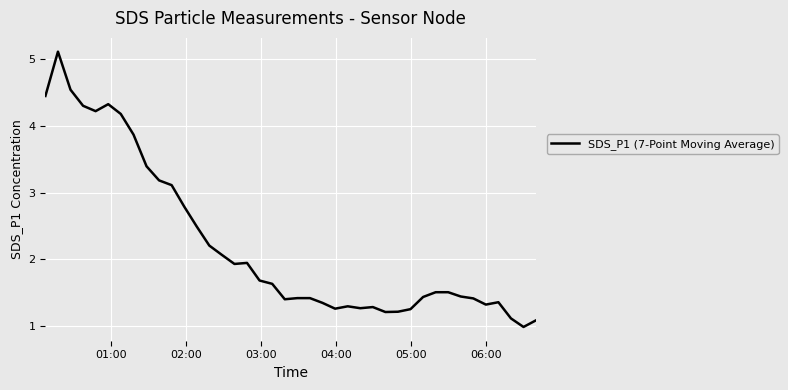

What is the difference between the maximum and minimum values?

4.1